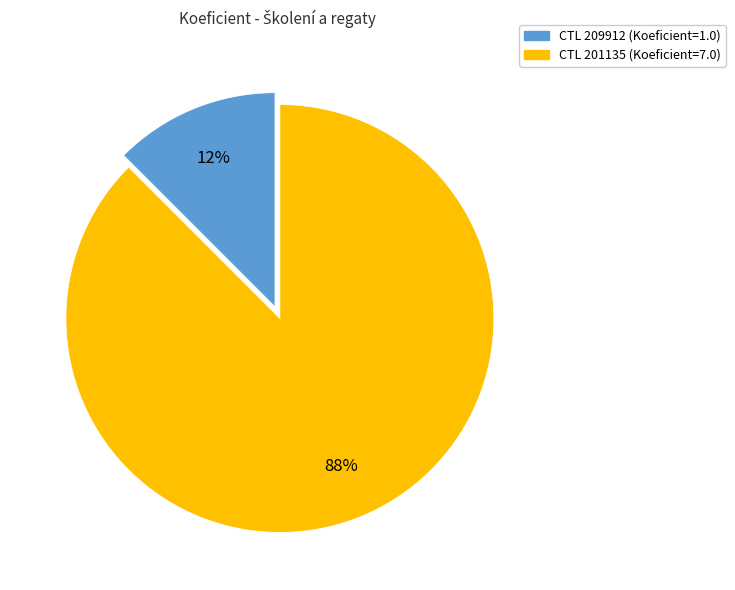

How many segments does this pie chart have?

2